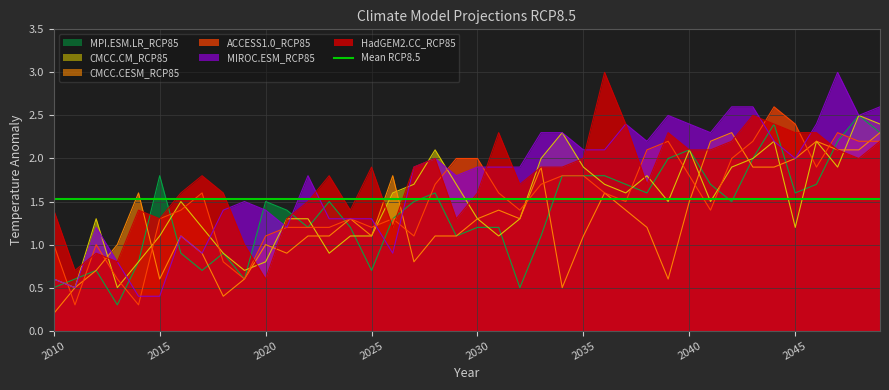

True or false: MPI.ESM.LR_RCP85 has more than 2 points higher than both neighbors.

True